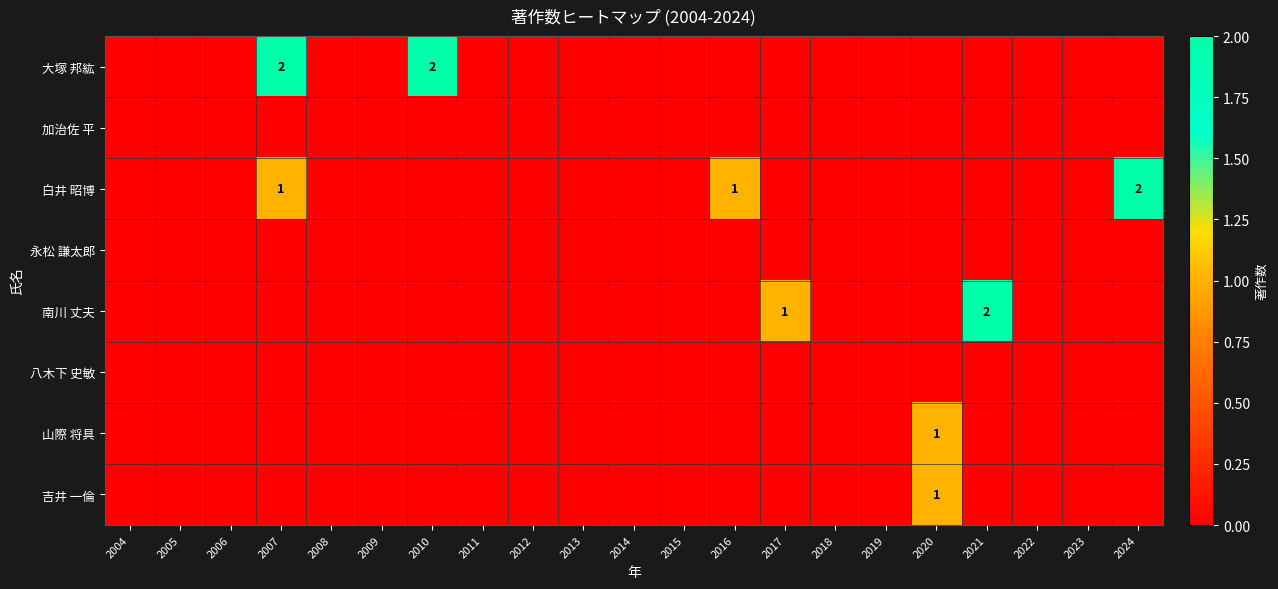

Which category has the highest value in the 山際 将具 series?

2020